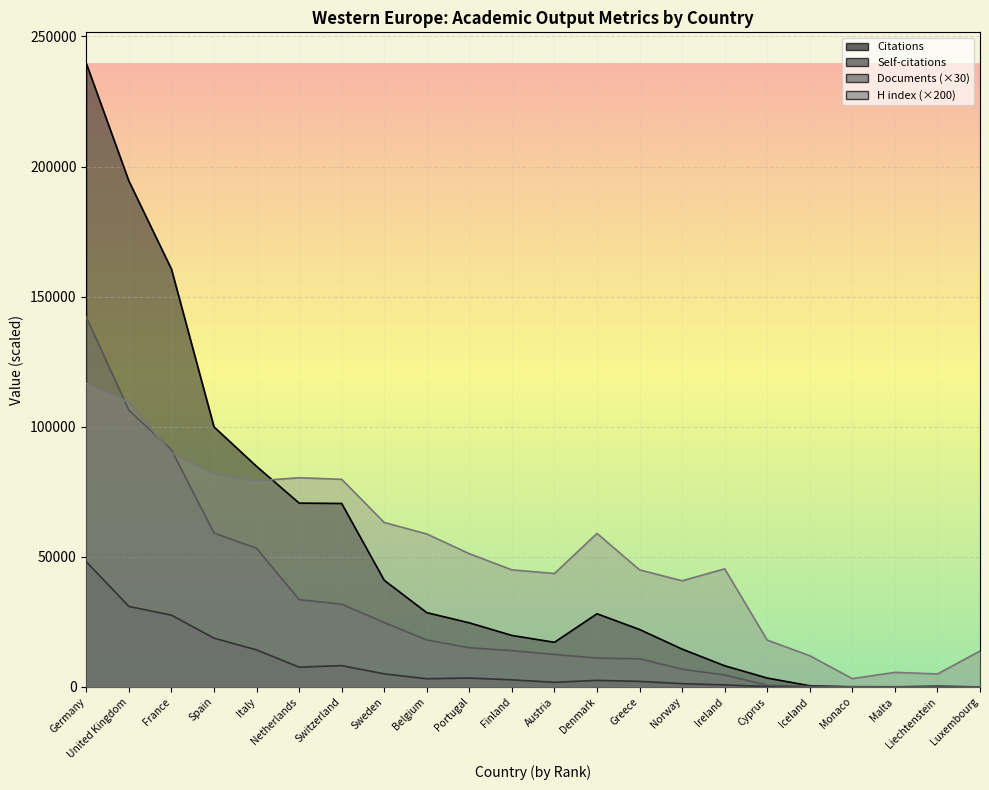

What position from the right is Italy?

18